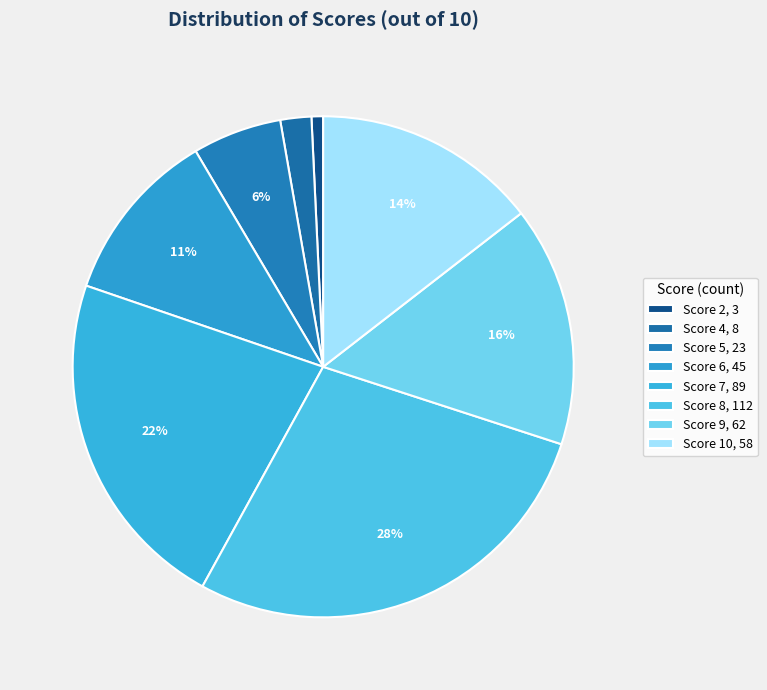

What is the smallest slice in the pie chart?

Score 2, 3